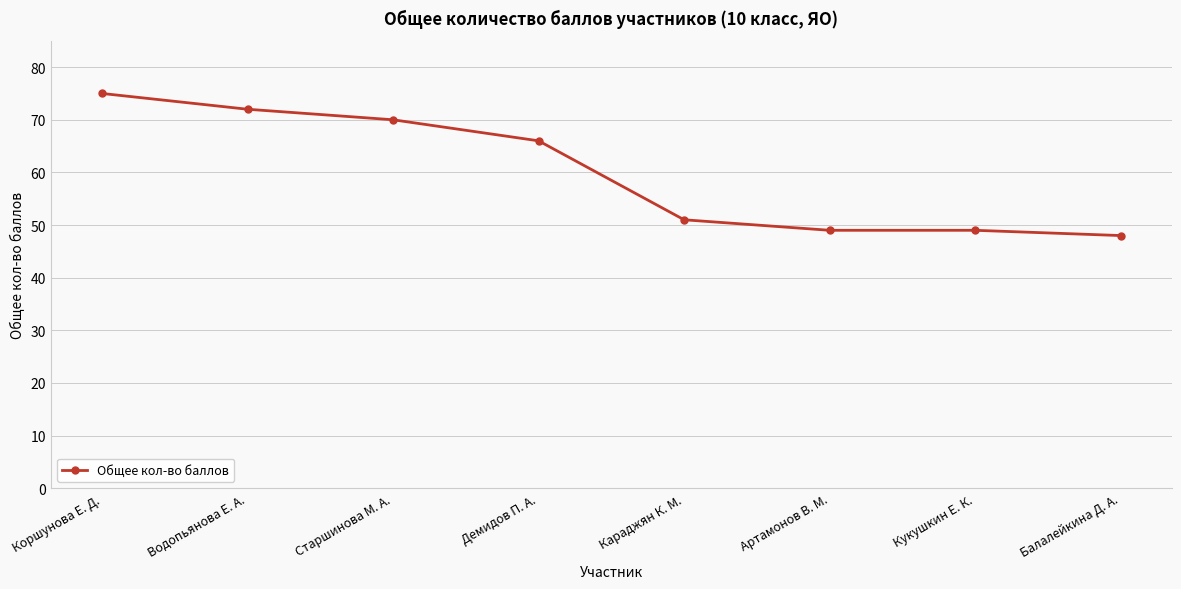

What is the approximate value at Водопьянова Е. А.?

72